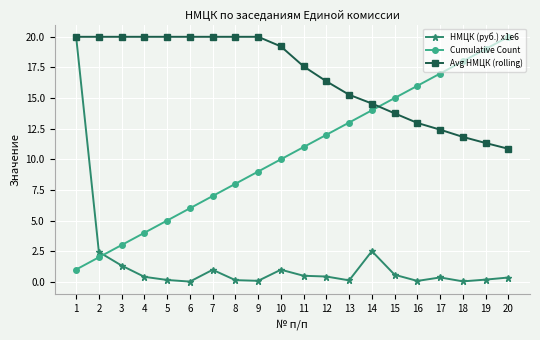

Between which two adjacent categories do Avg НМЦК (rolling) and Cumulative Count first intersect?

14 and 15